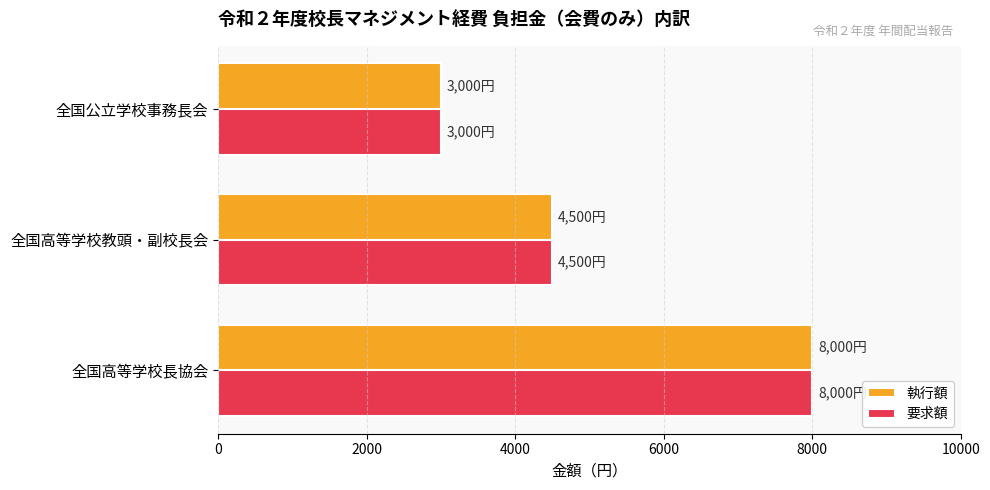

What are all the series names shown in the legend?

執行額, 要求額